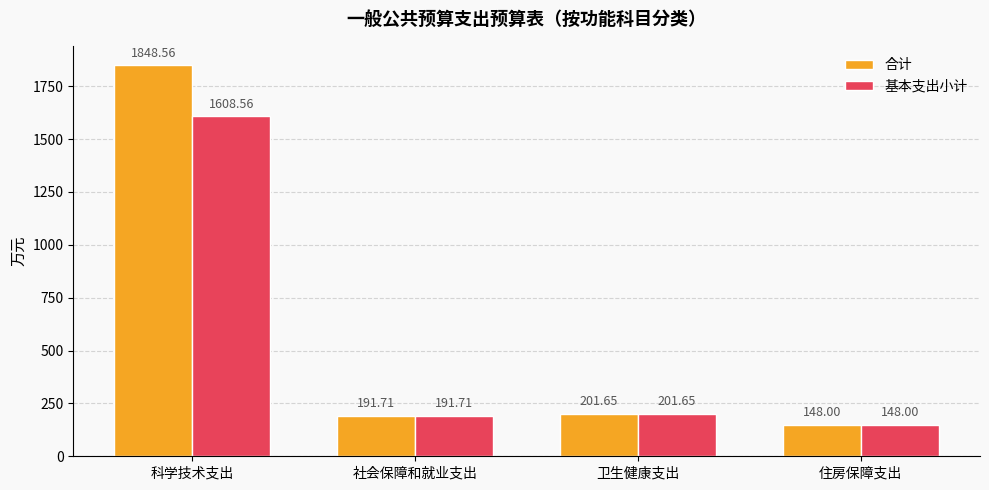

What is the label of the 2nd bar from the left?

社会保障和就业支出